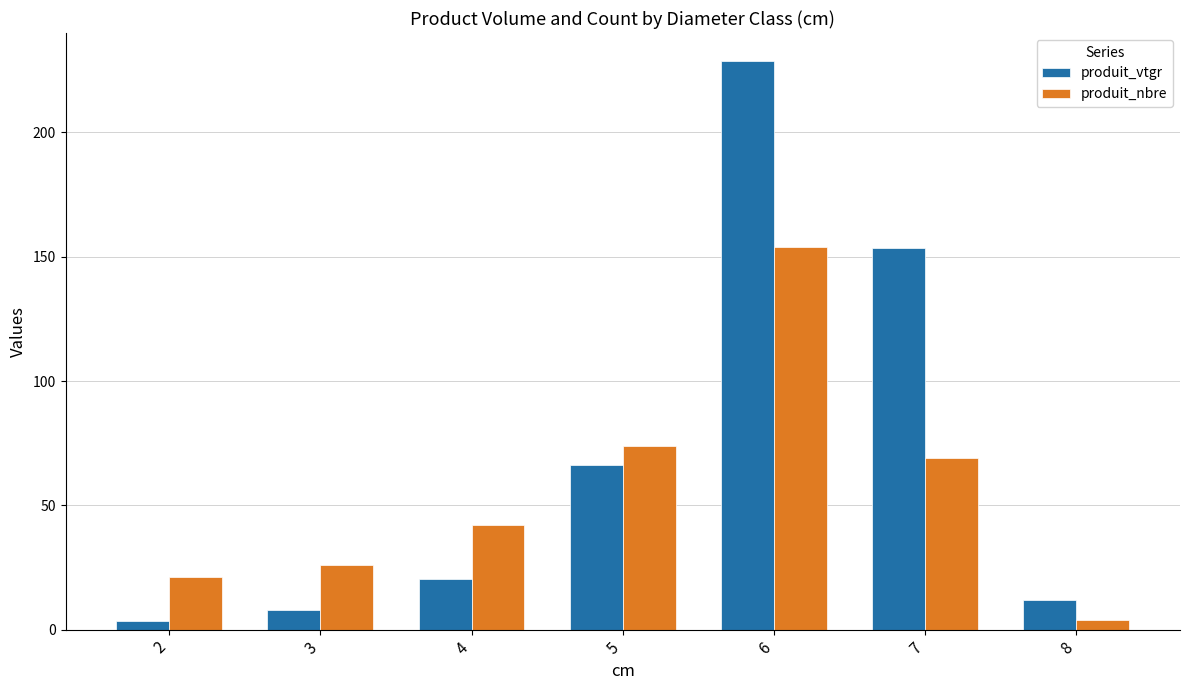

What are all the series names shown in the legend?

produit_vtgr, produit_nbre